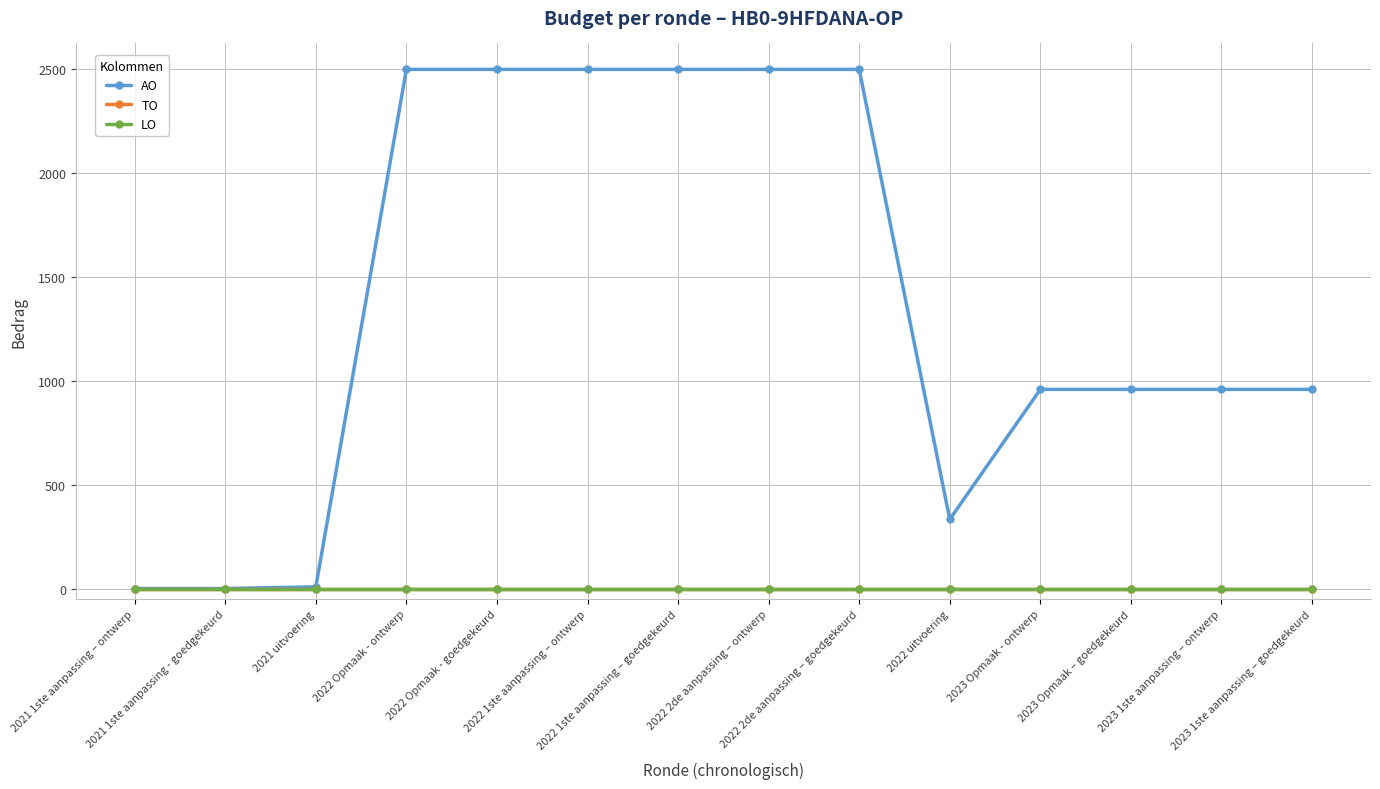

Is this an area chart (filled region under the line)?

No